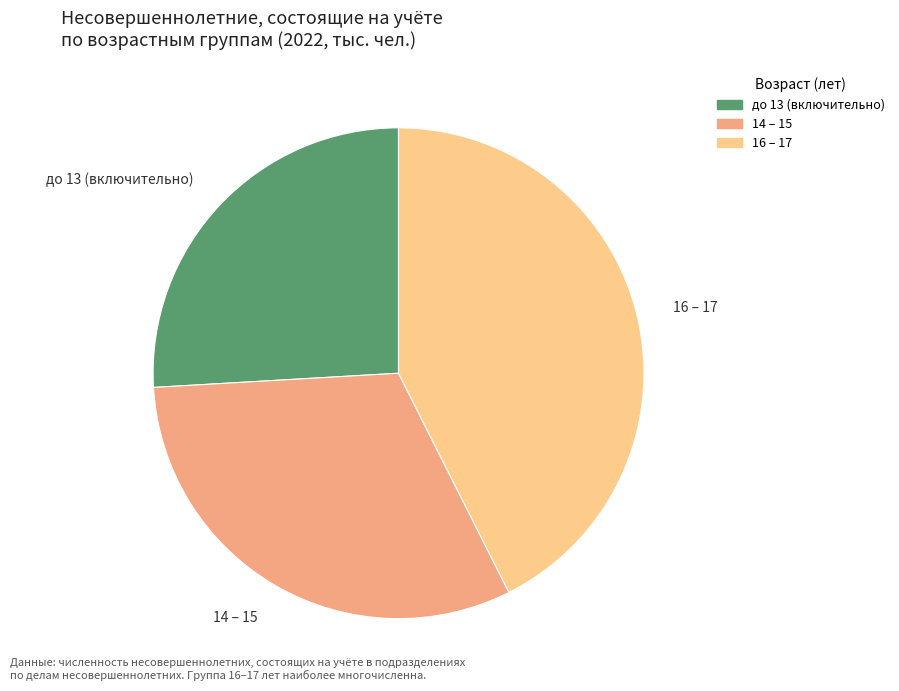

Does any single category account for the majority?

No